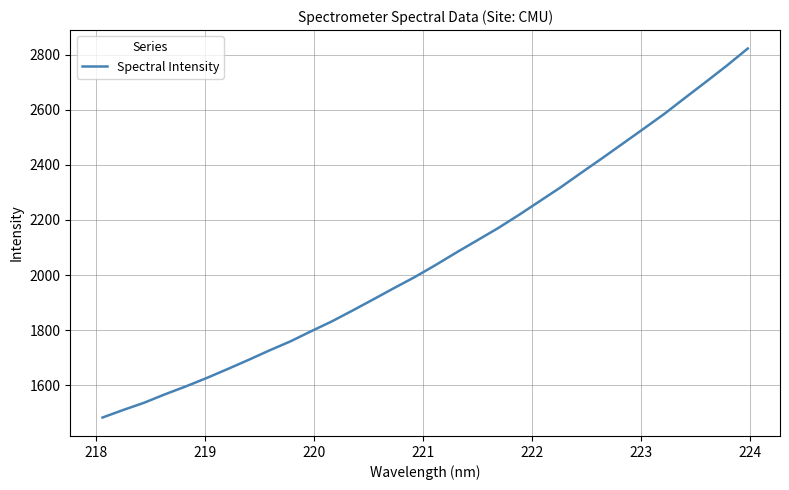

What is the smallest value displayed?

1483.5